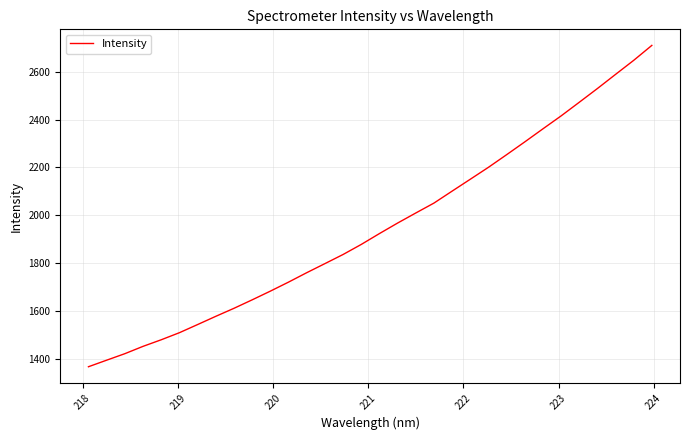

What is the minimum value shown in the chart?

1367.0